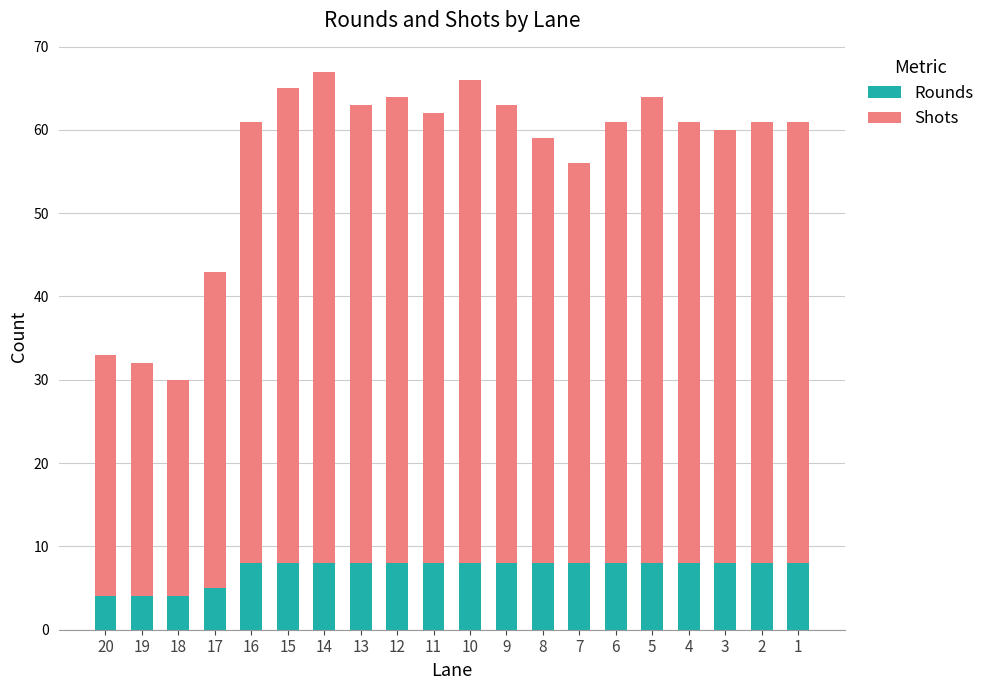

Are the bars grouped side by side (vs. stacked)?

No